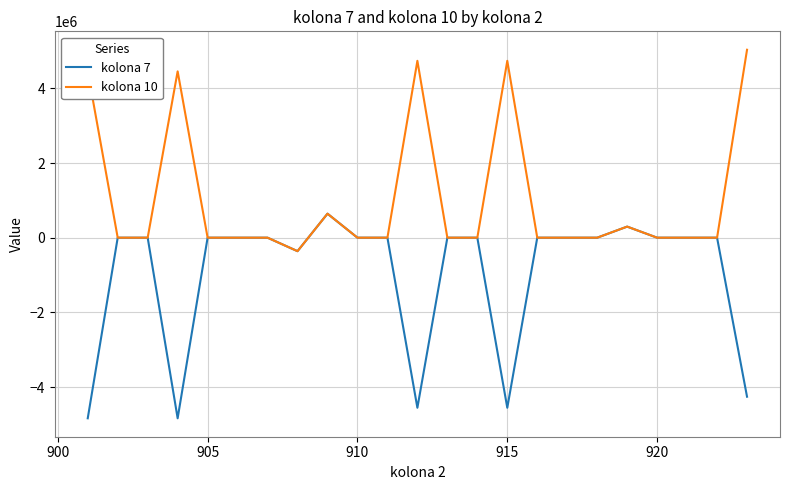

What is the smallest value displayed?

-4837082